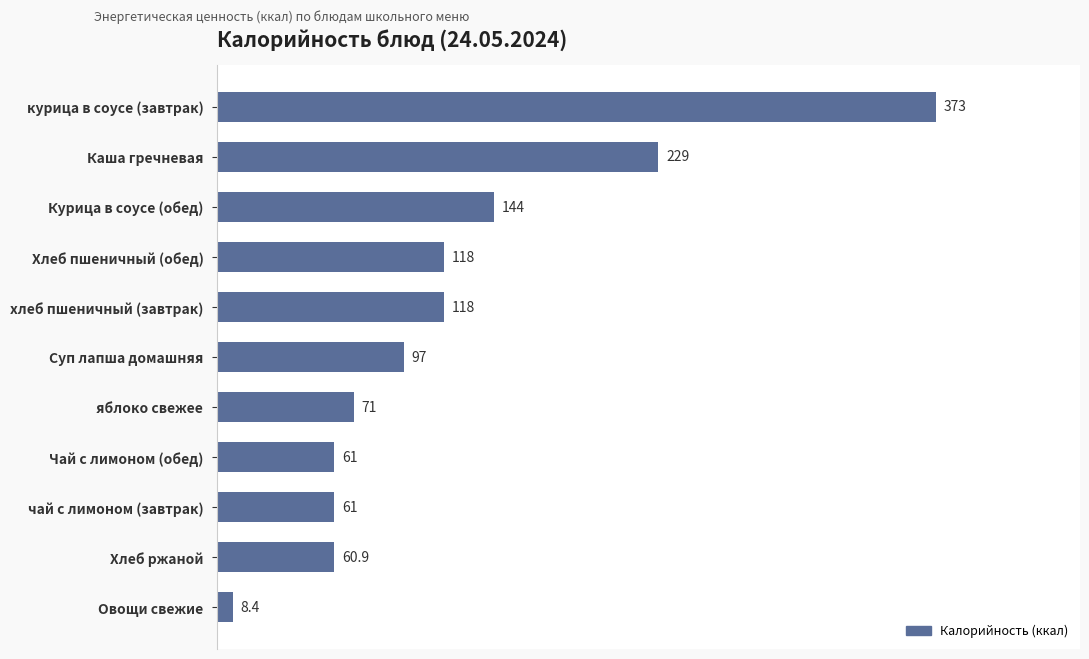

Where is the data nearest to the value 190?

Каша гречневая